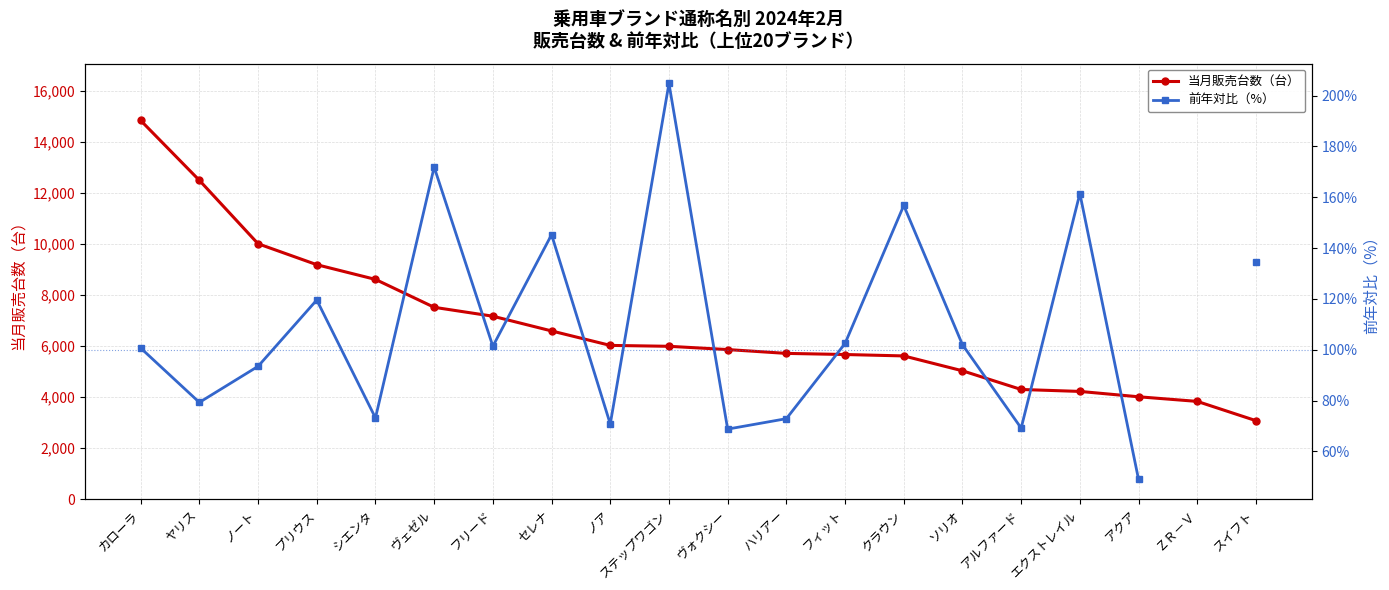

Is it true that 前年対比（%） equals 145.3 at セレナ?

True